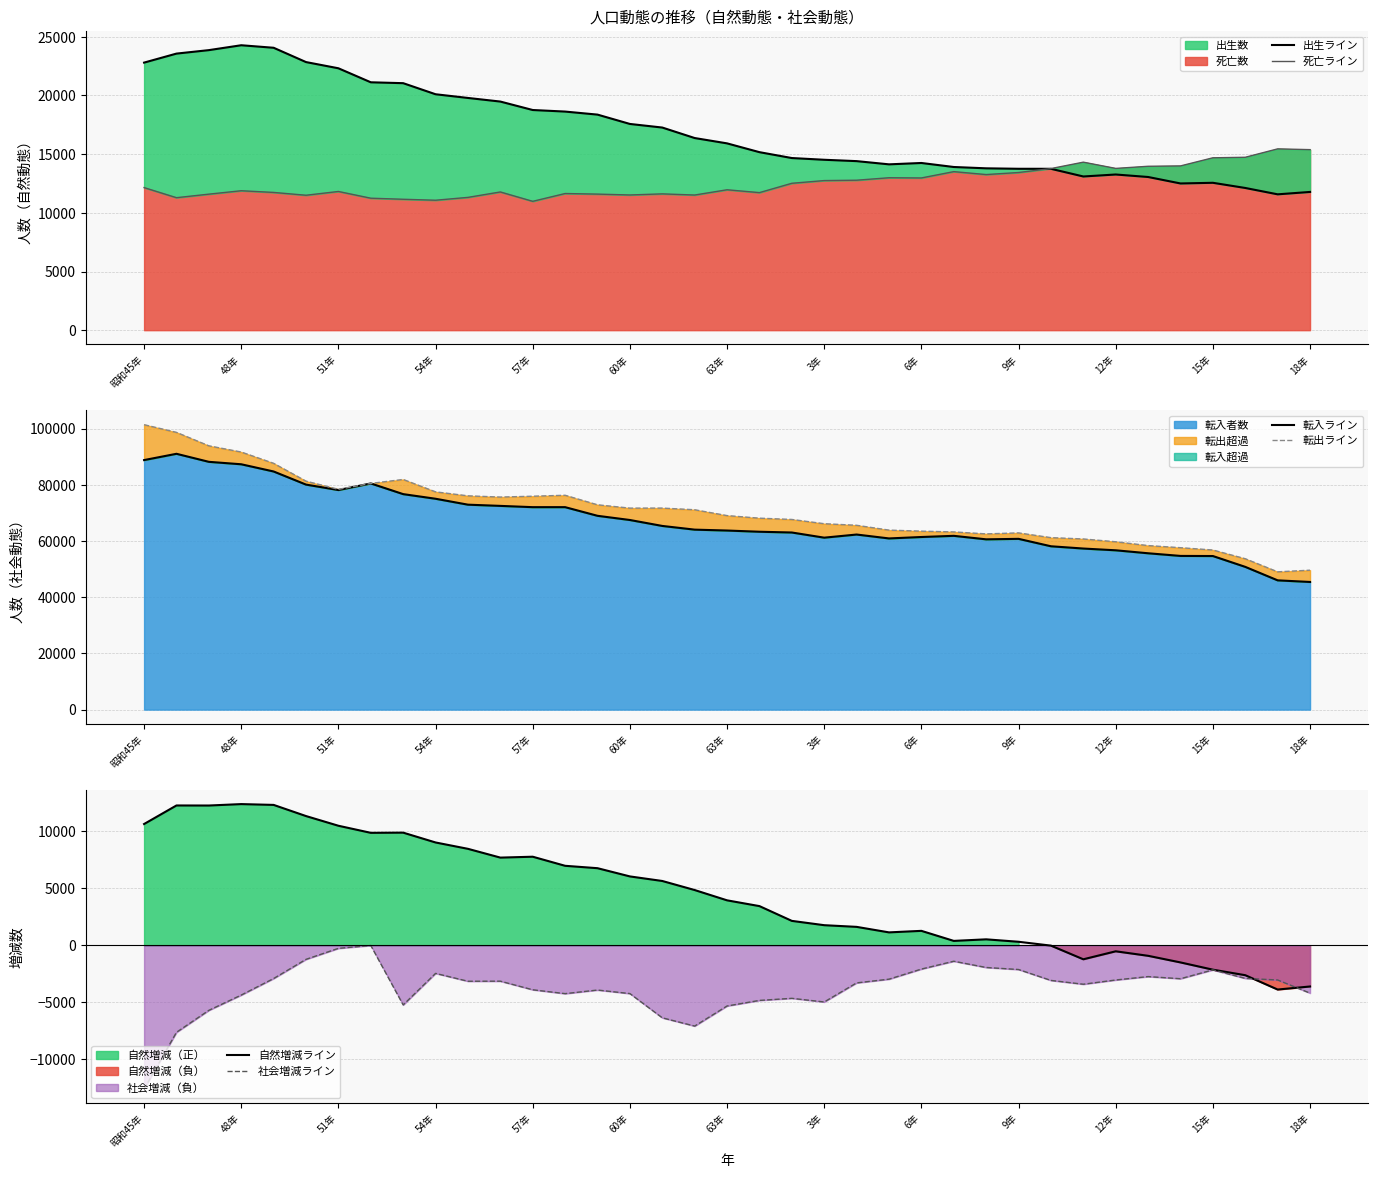

What is the difference between the 死亡数_line values at 3年 and 6年?

223